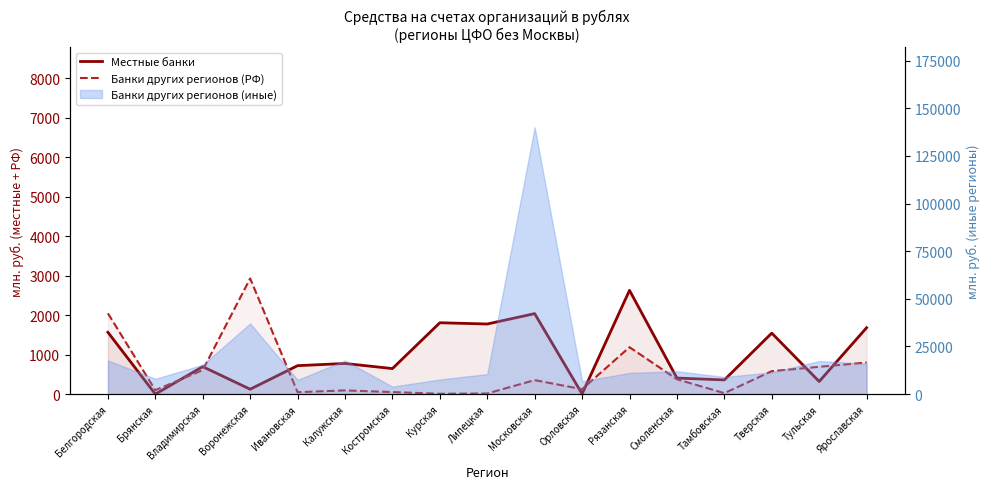

What is the maximum value for Банки других регионов (РФ)?

2931